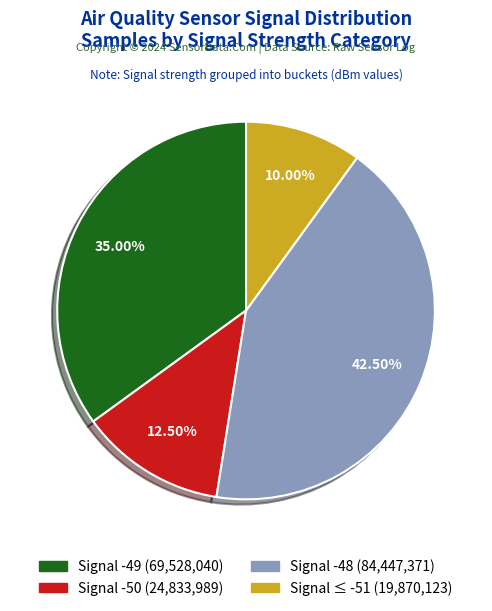

Is there any slice that represents more than half of the pie?

No